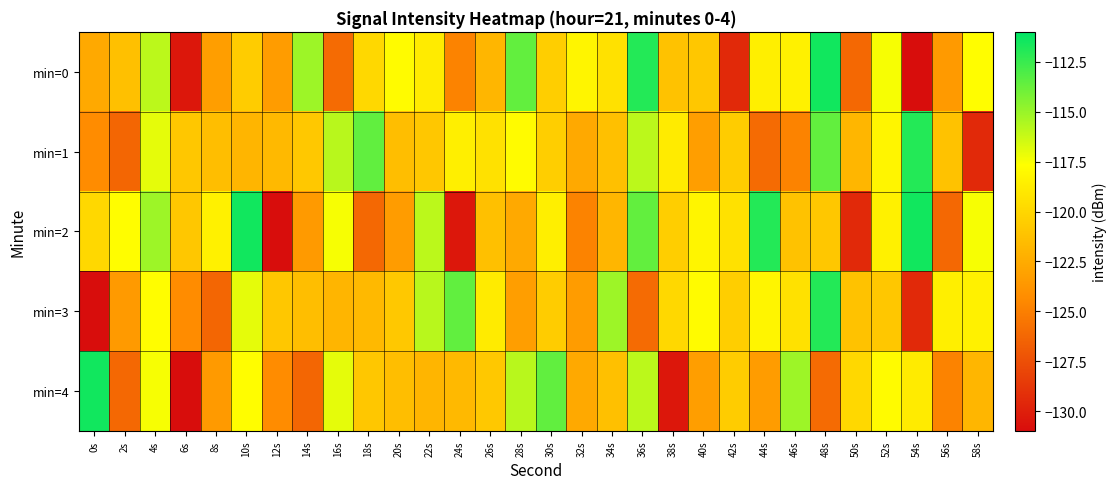

Between 38s and 30s, which is larger?

30s